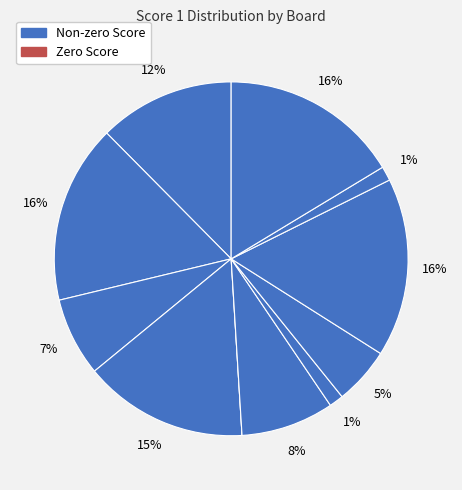

To the nearest percent, what is the average slice percentage?

9%